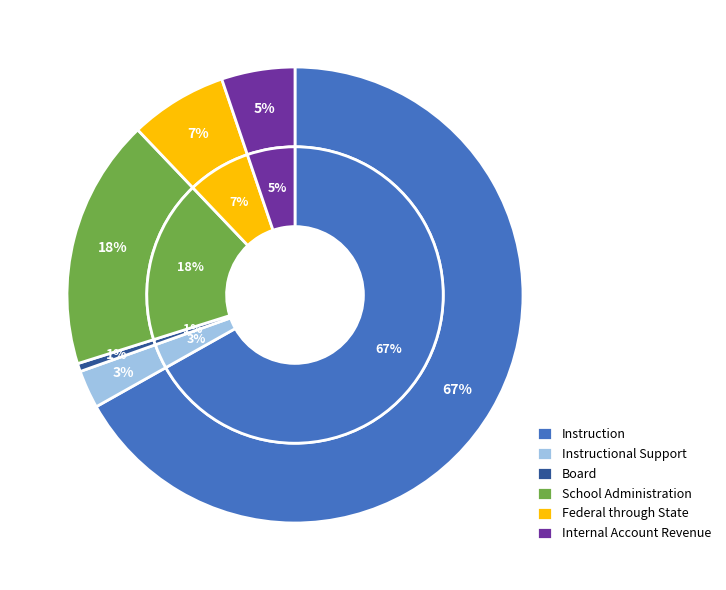

True or false: School Administration accounts for 12% of the total.

False